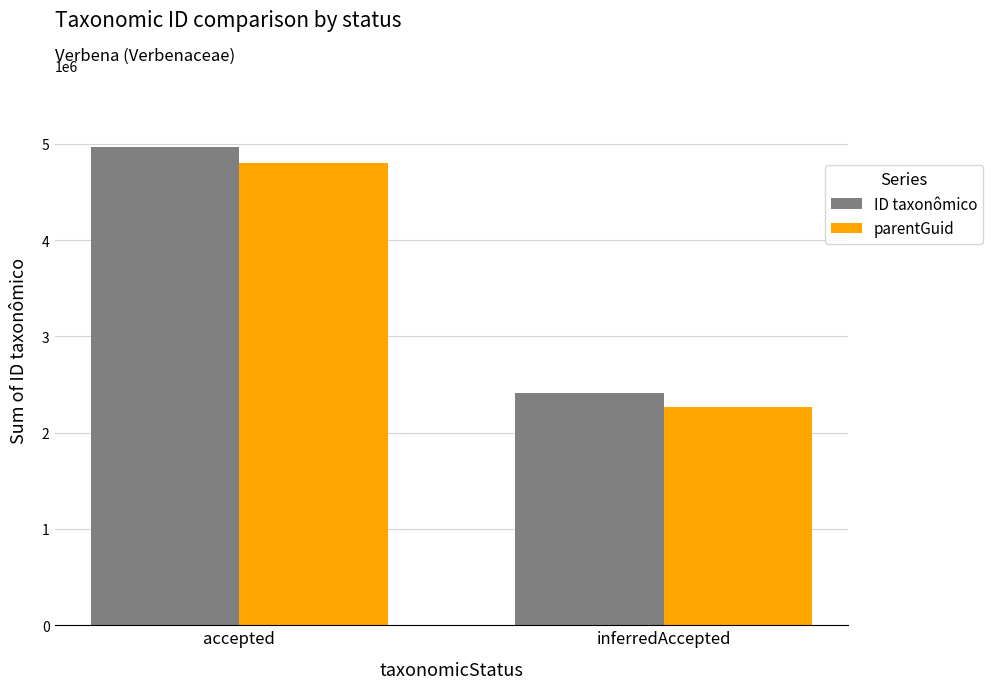

Rank the series by their maximum value, from lowest to highest.

parentGuid, ID taxonômico